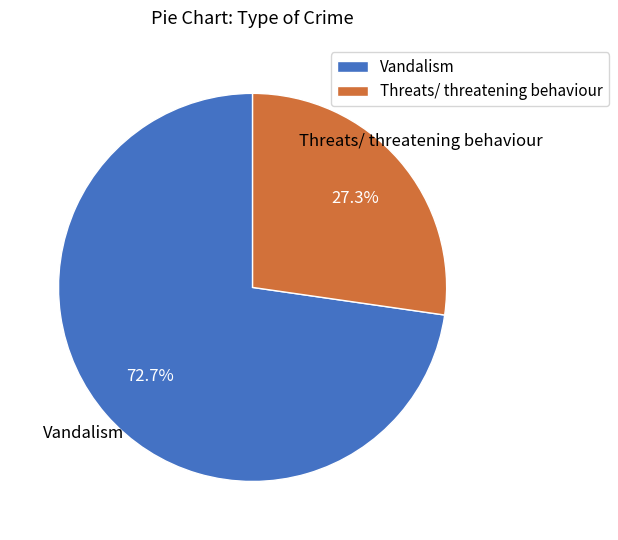

Which slice represents more than half of the pie?

Vandalism